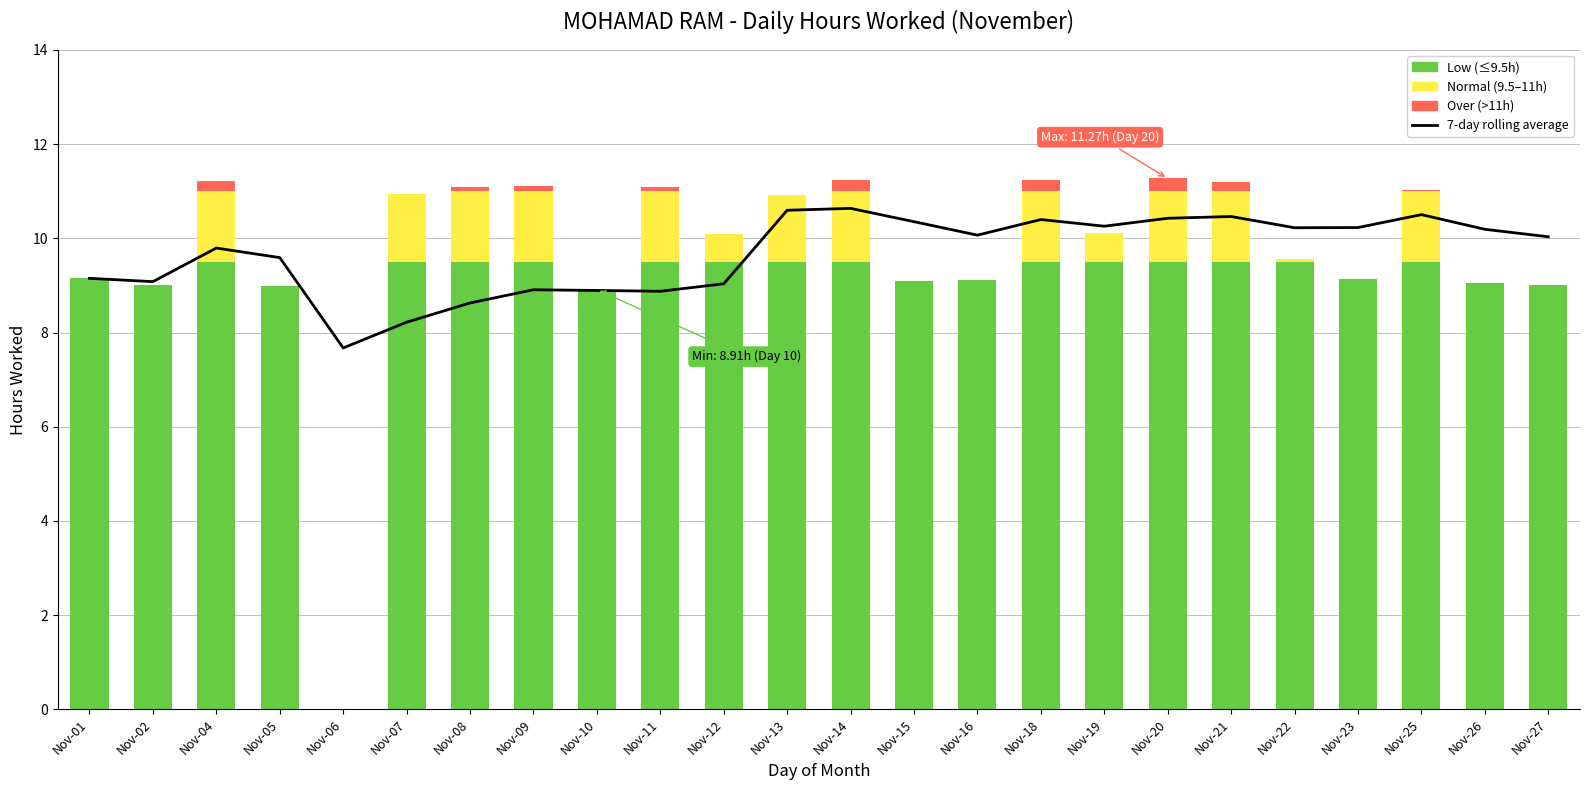

How many categories are shown in the chart?

24